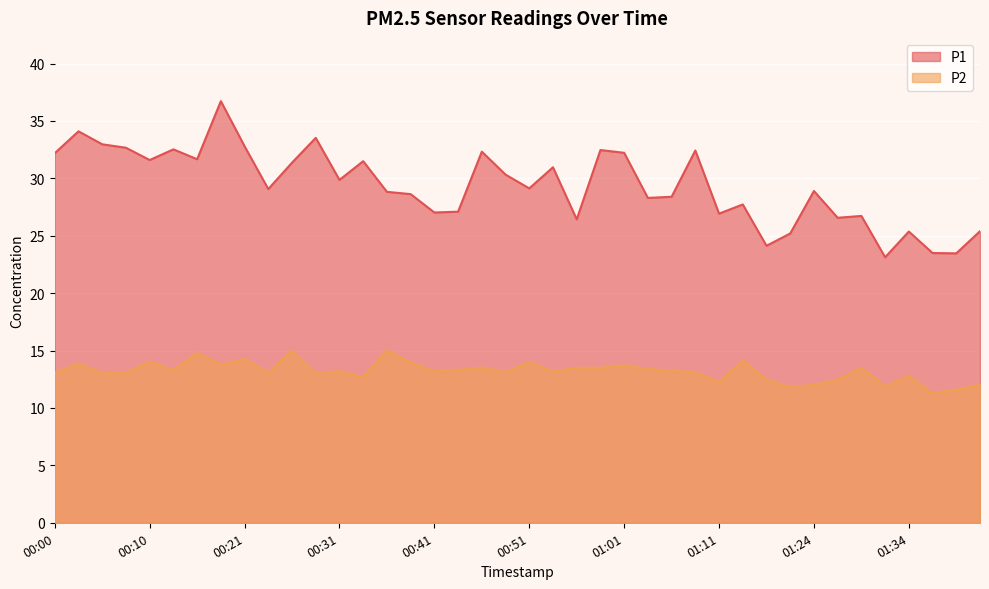

What is the difference between the maximum and second lowest values in the P2 series?

3.4